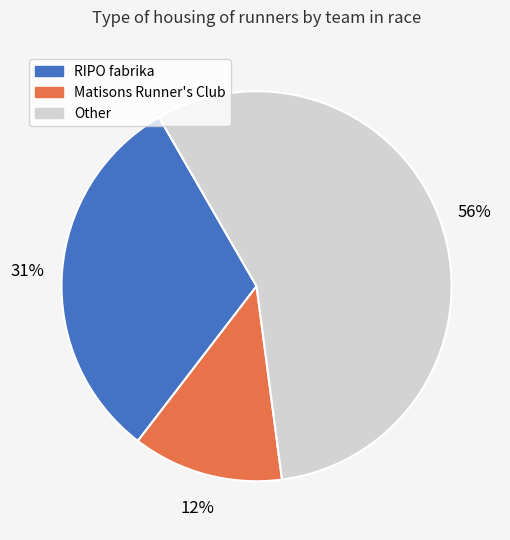

To the nearest percent, what is the average slice percentage?

33%